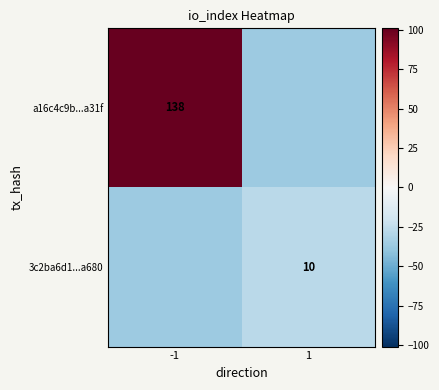

Is it true that a16c4c9b...a31f equals 248 at -1?

False